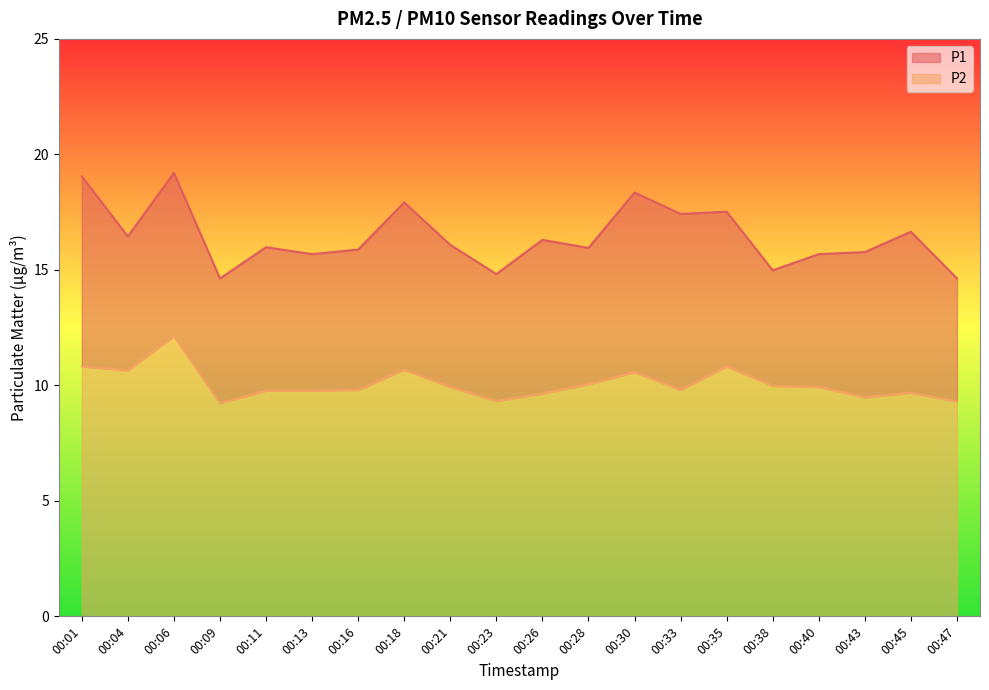

At how many categories does at least one series exceed 17?

6